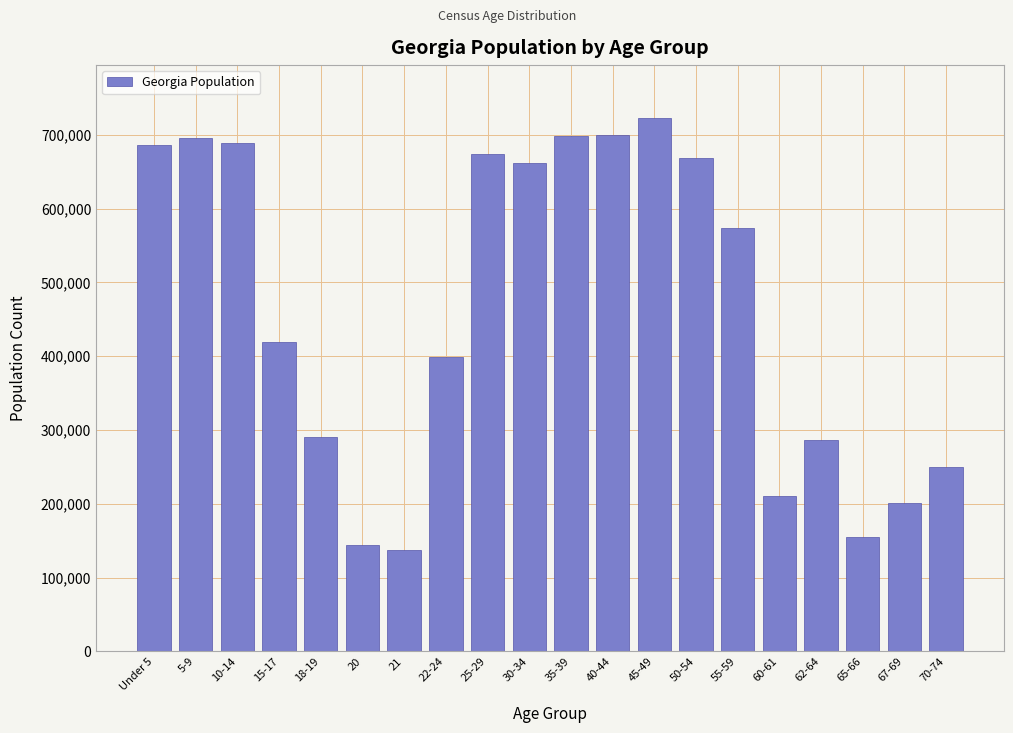

What is the change in value from Under 5 to 22-24?

-287427